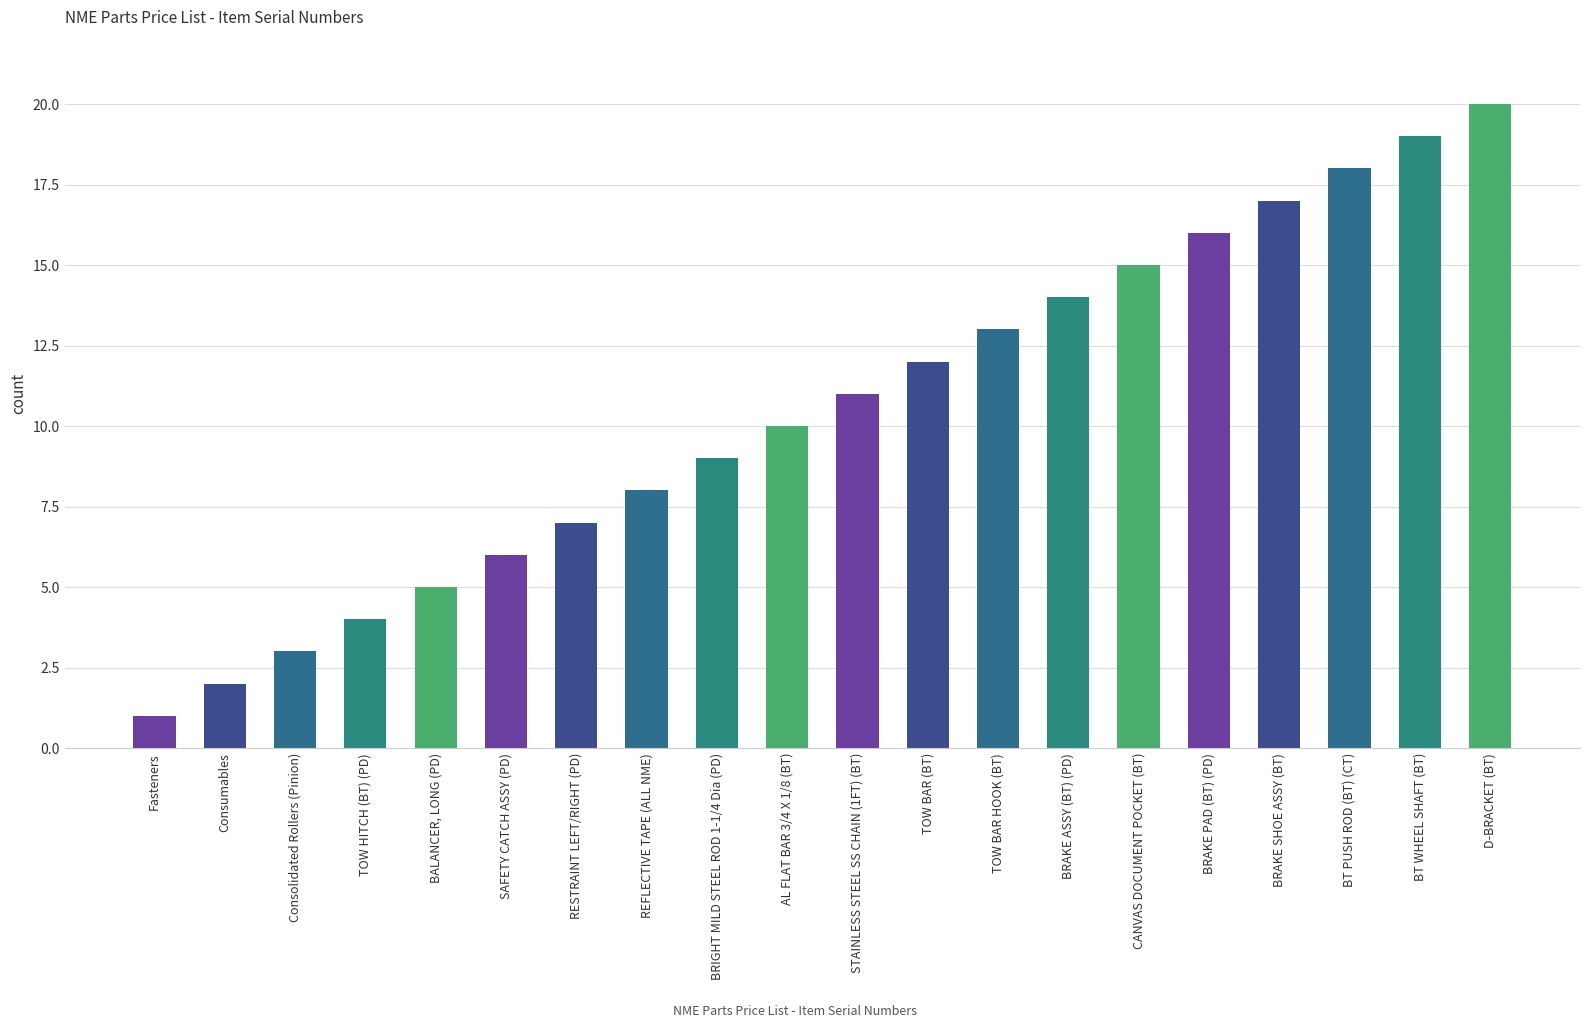

How many bars are there in total?

20